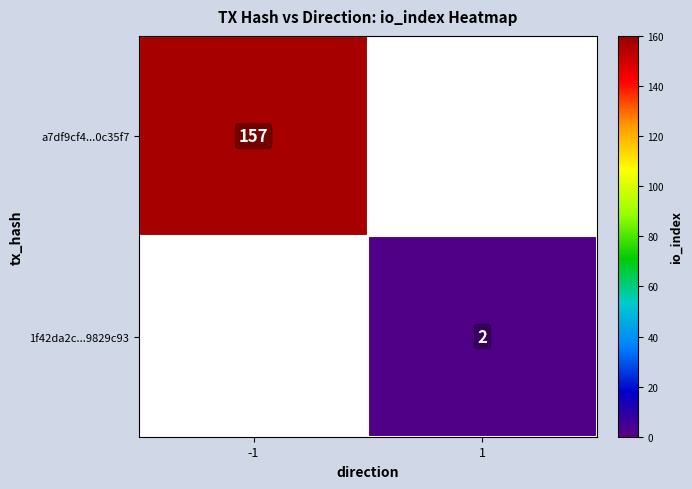

The a7df9cf4...0c35f7 series shows 157 at -1. True or false?

True